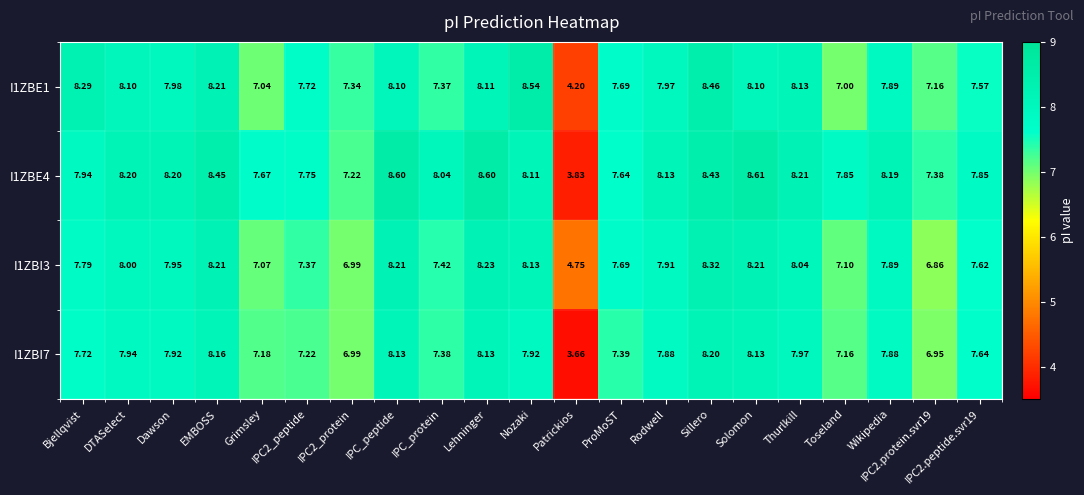

Where does the I1ZBE4 series first go above 8?

DTASelect